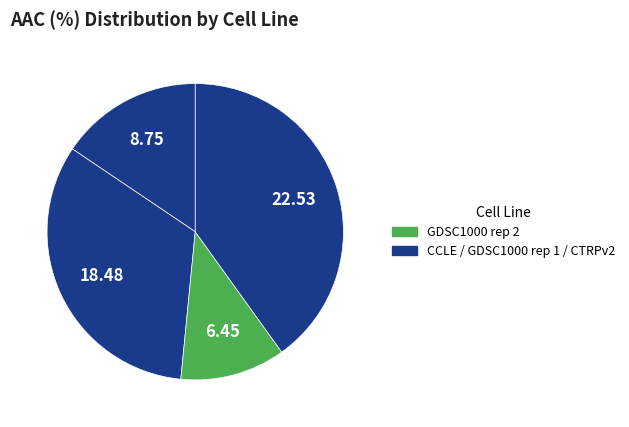

Count the number of slices in the pie.

4